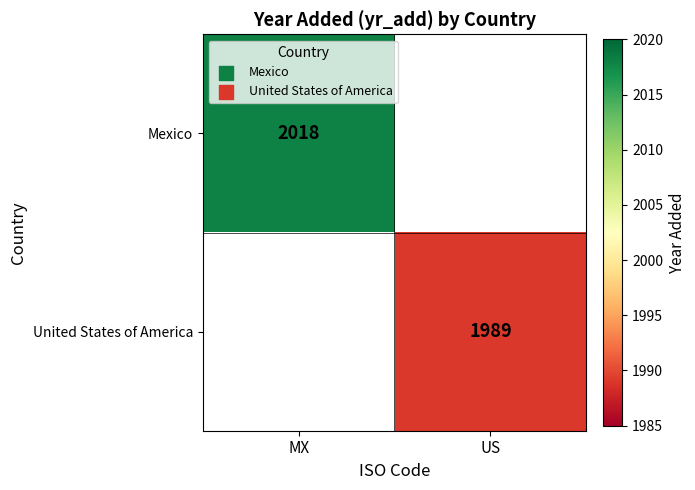

The value of Mexico at MX is 3604.1. True or false?

False